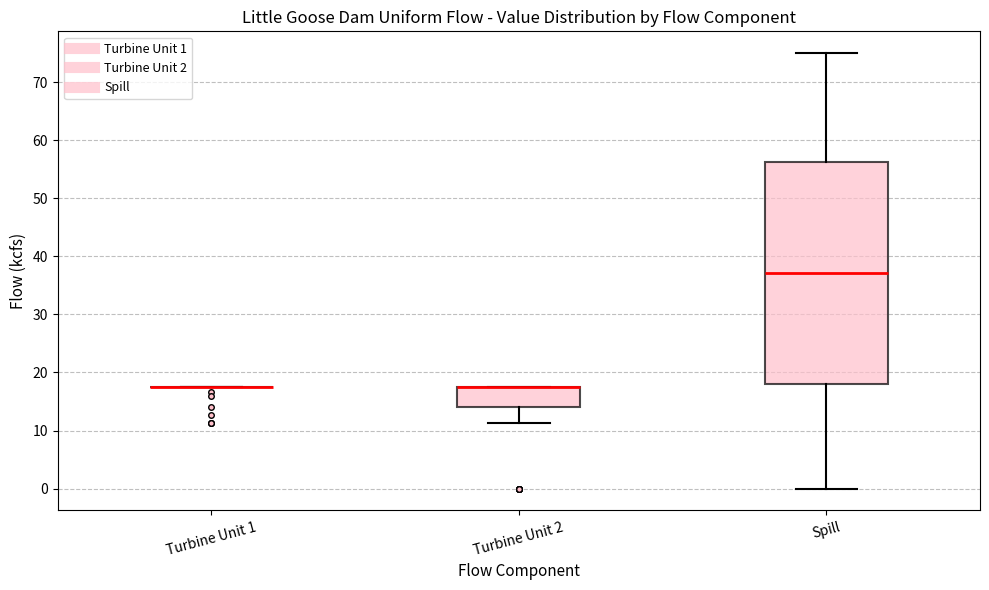

Reading left to right, read every box against the y-axis: the position of its median line, the range the box covers, and the ends of its whiskers. The values are not printed on the chart, so give them approximately, as read against the axis.

Turbine Unit 1: box collapsed to a line at 18, whiskers 18 to 18
Turbine Unit 2: median 18 (drawn on the box's upper edge), box 14 to 18, whiskers 11 to 18
Spill: median 37, box 18 to 56, whiskers 0 to 75